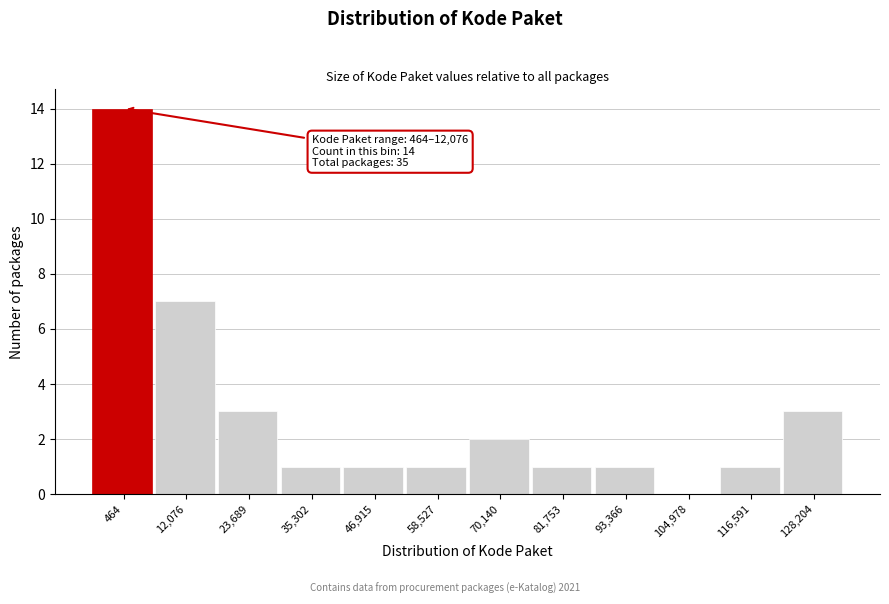

Reading left to right, transcribe all the data shown in this chart.

464=14	12,076=7	23,689=3	35,302=1	46,915=1	58,527=1	70,140=2	81,753=1	93,366=1	104,978=0	116,591=1	128,204=3